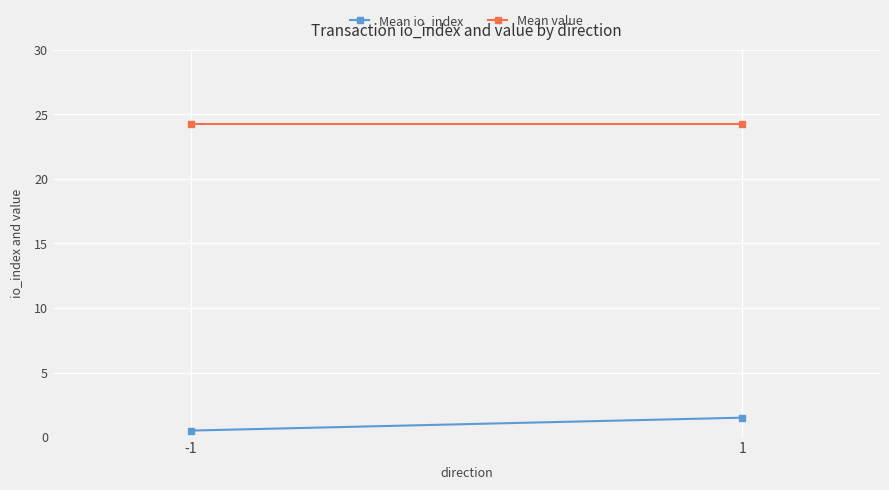

Reading left to right, list all the values displayed in this chart.

Mean io_index: -1=0.5	1=1.5
Mean value: -1=24.3	1=24.3